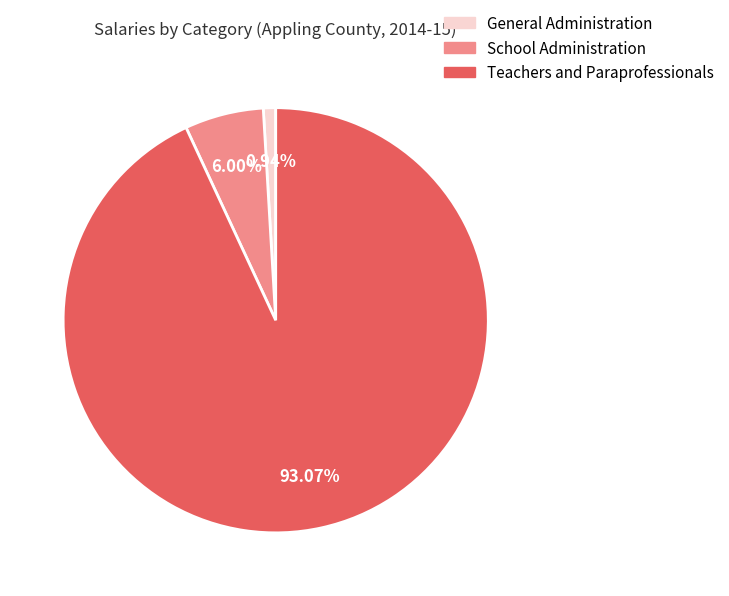

To the nearest percent, what is the difference between the largest and smallest slice percentages?

92%